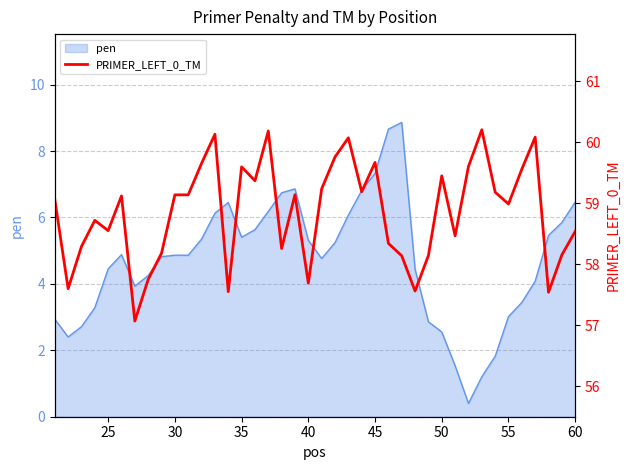

Is it true that pen equals 2.6 at 50?

True